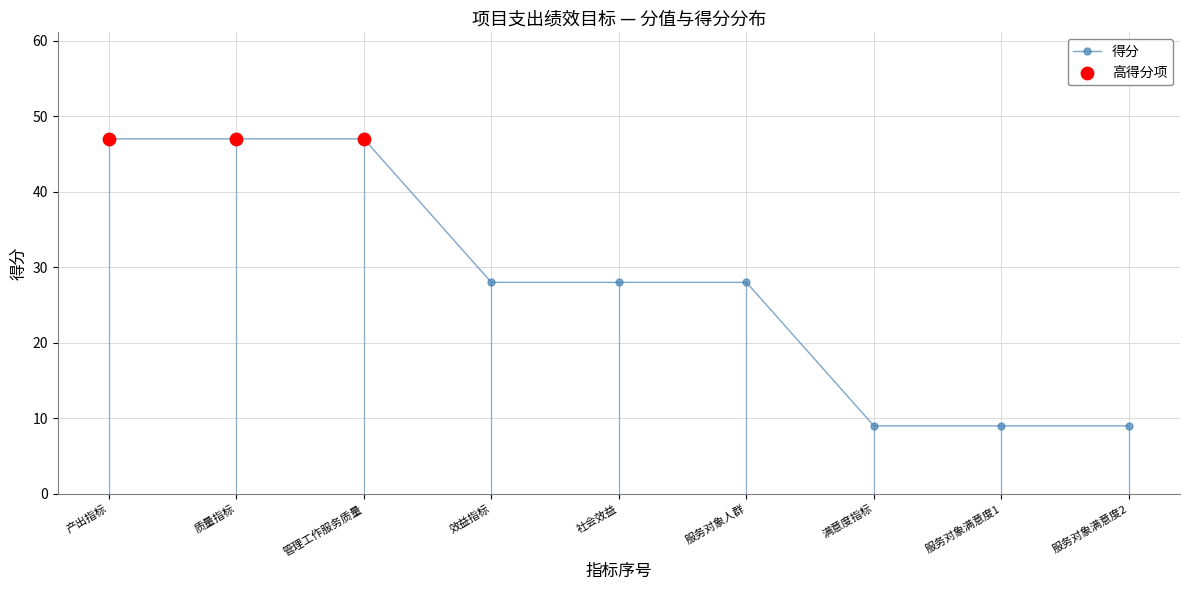

What is the change in value from 产出指标 to 社会效益?

-19